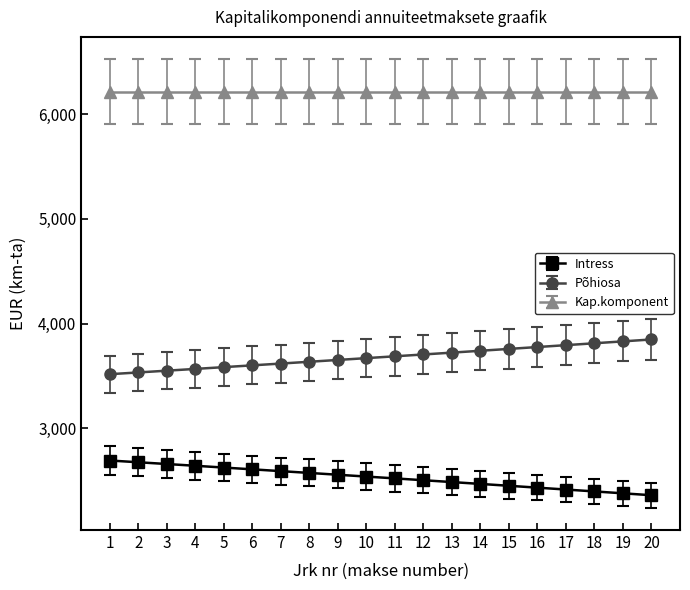

True or false: Põhiosa and Intress intersect in this chart.

False